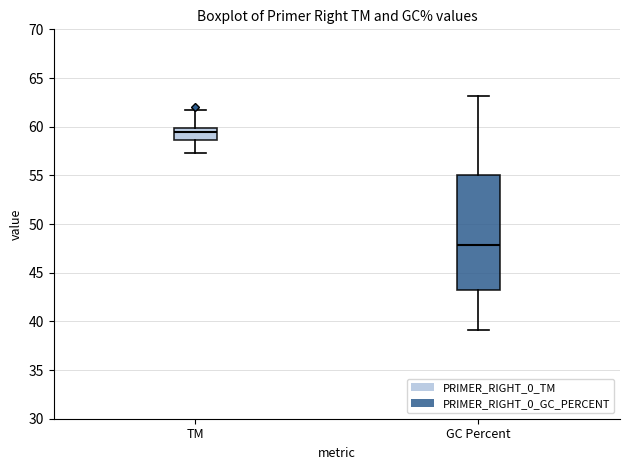

Where does the median line of the box for GC Percent sit on the y-axis? The values are not printed on the chart, so give them approximately, as read against the axis.

48.0